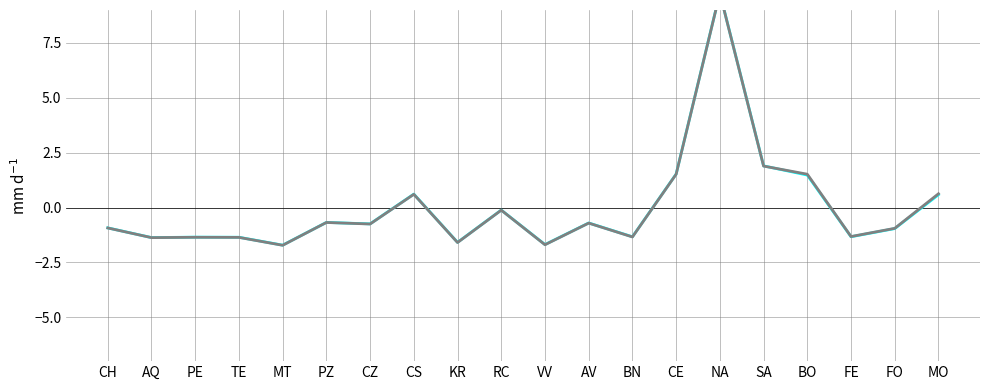

How many lines are shown in the chart?

2